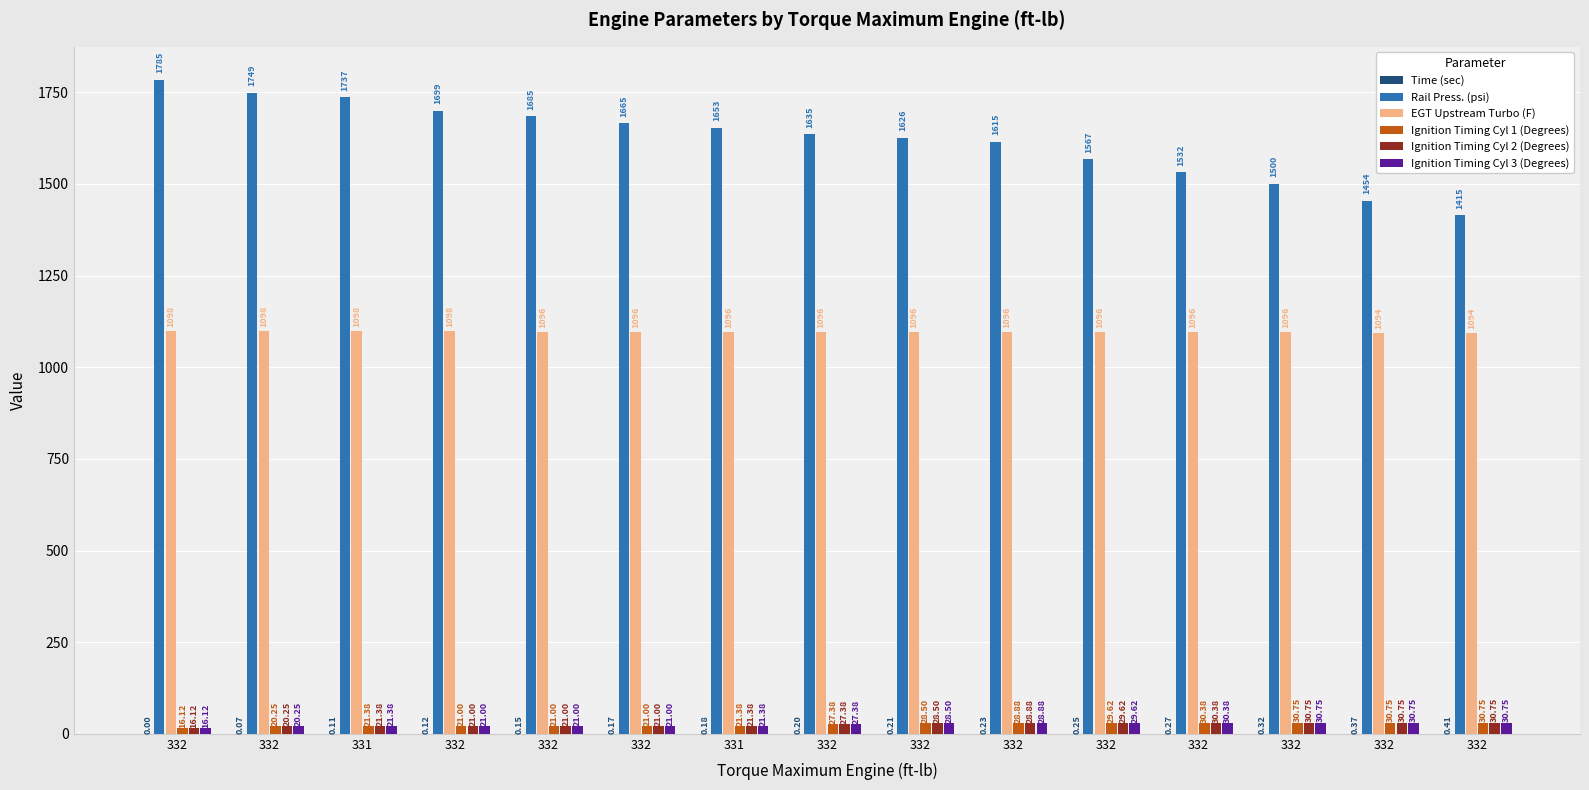

Count the number of categories in the chart.

15